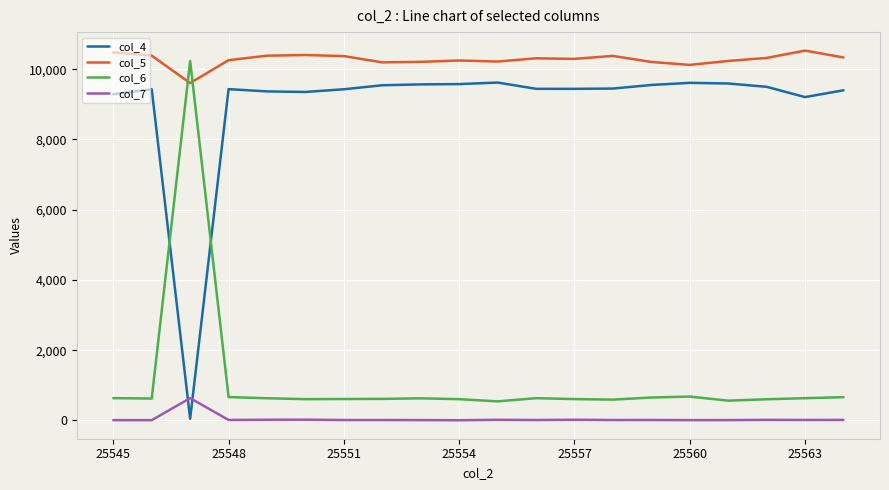

True or false: col_4 and col_7 cross at least once.

True